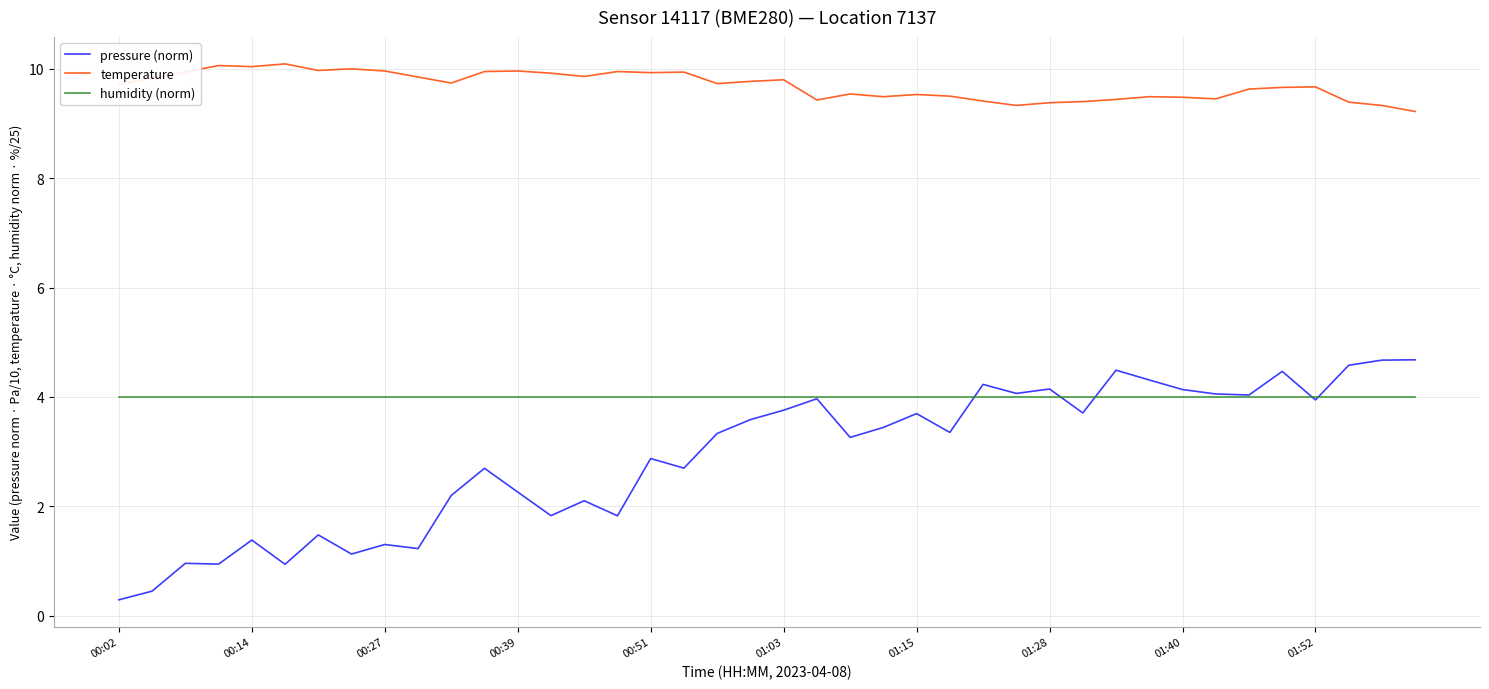

True or false: pressure (norm) and temperature intersect in this chart.

False